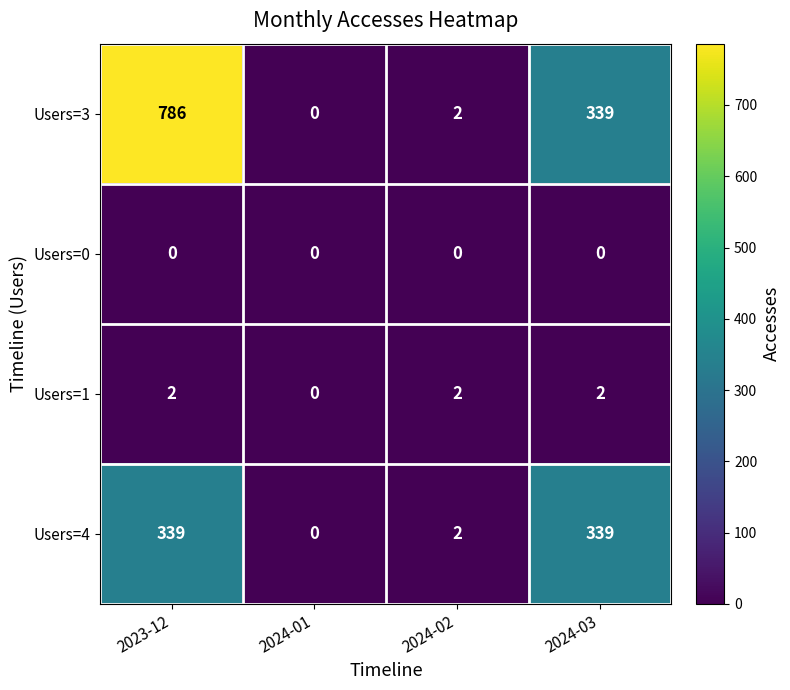

Which series has the widest spread of values?

Users=3